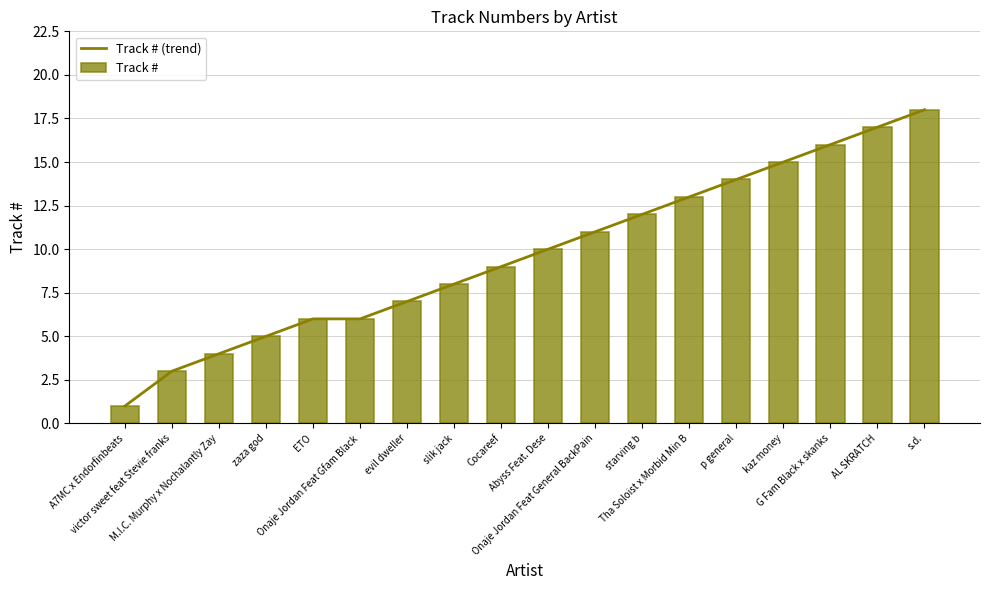

Which category has the highest value in the Track # (trend) series?

s.d.